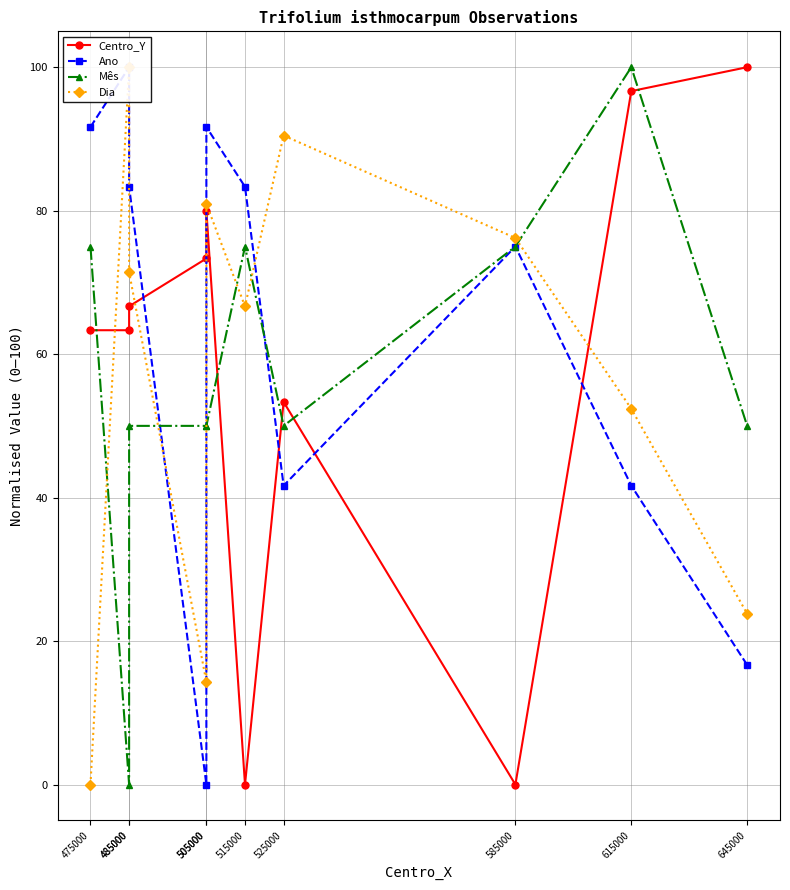

How many values in the Dia series exceed 71?

5